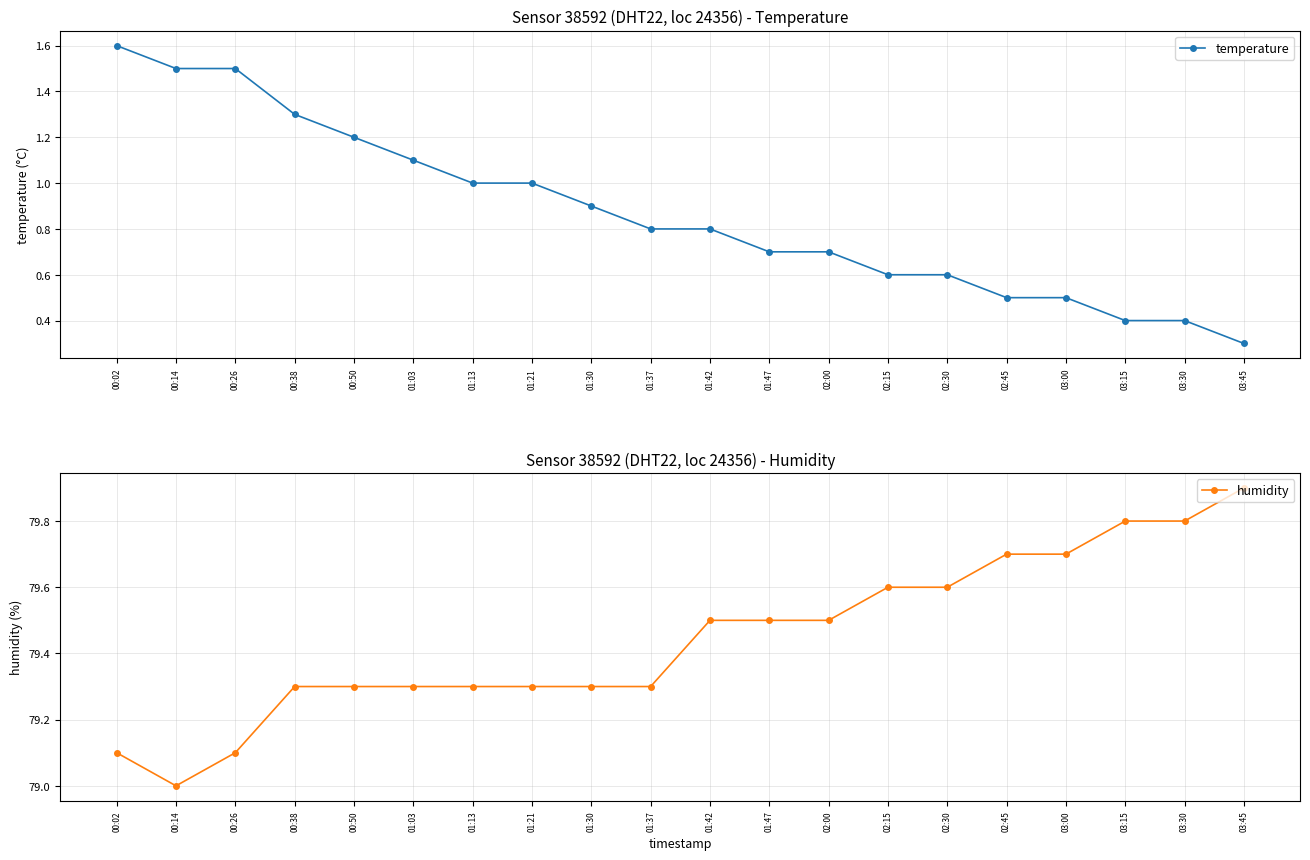

At which category is the sum across all series the highest?

00:02